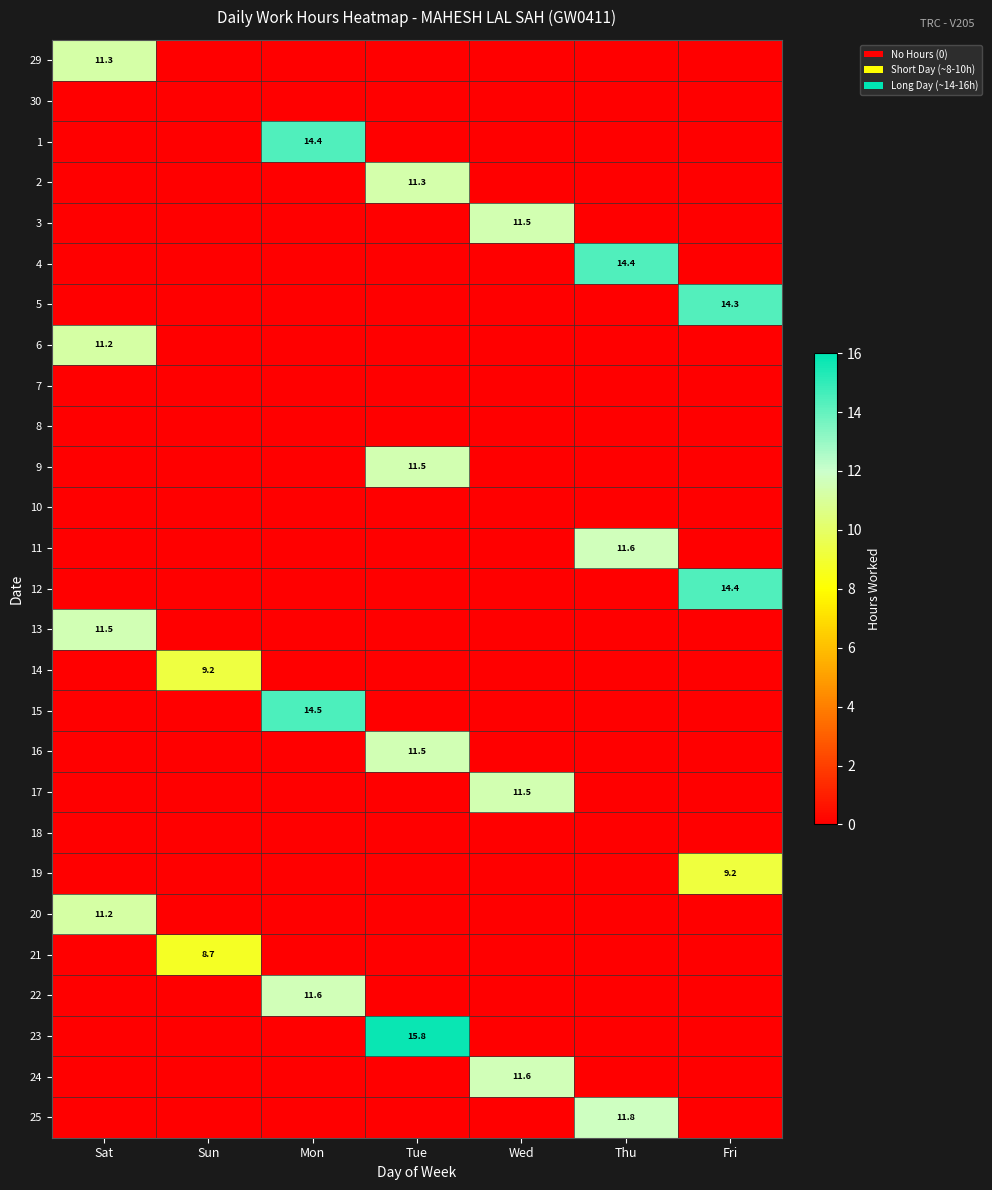

At how many categories does at least one series exceed 15?

1